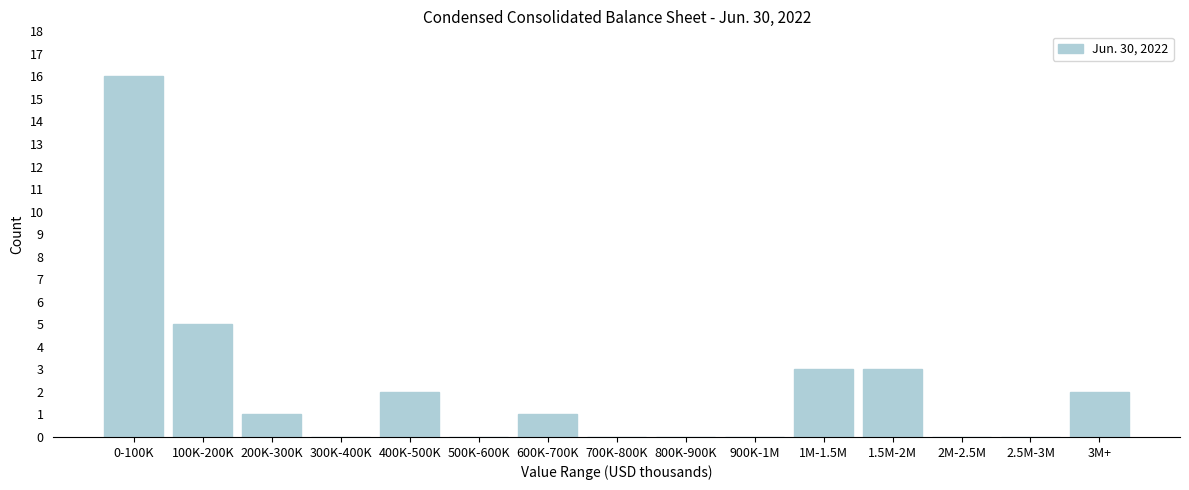

Reading right to left, list all the values displayed in this chart.

3M+=2	2.5M-3M=0	2M-2.5M=0	1.5M-2M=3	1M-1.5M=3	900K-1M=0	800K-900K=0	700K-800K=0	600K-700K=1	500K-600K=0	400K-500K=2	300K-400K=0	200K-300K=1	100K-200K=5	0-100K=16